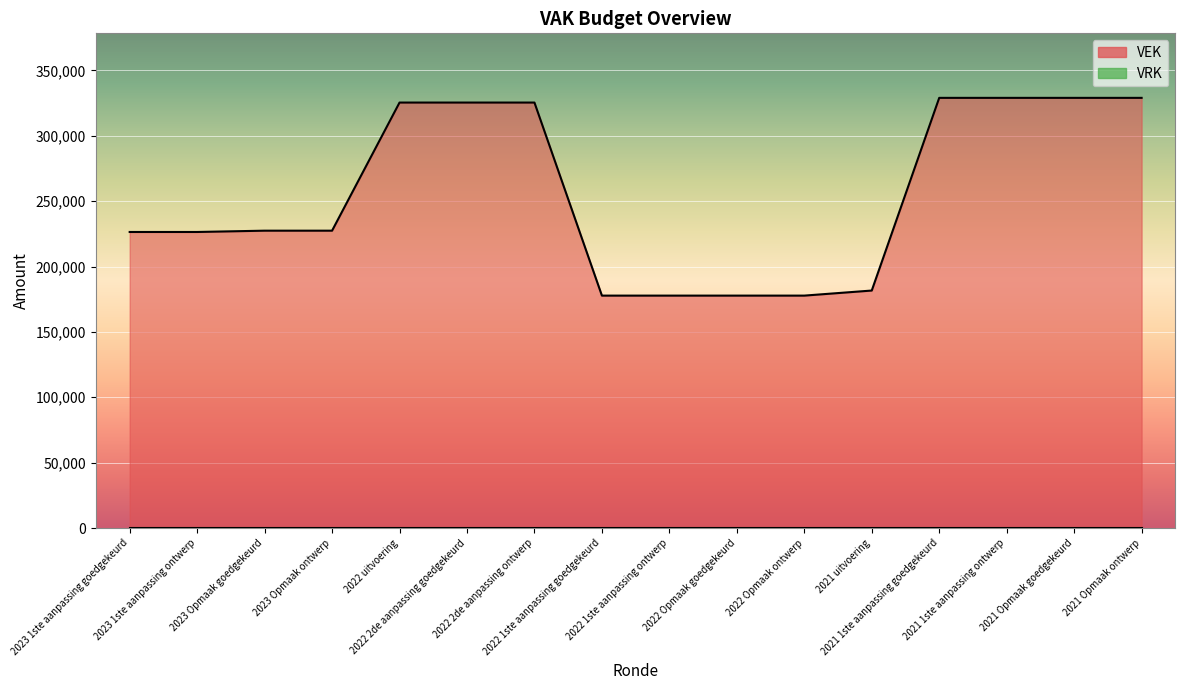

What is the label of the 2nd point from the right?

2021 Opmaak
goedgekeurd